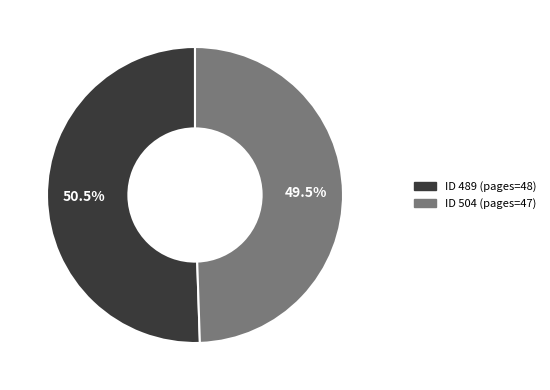

Is there a majority slice in this chart?

Yes